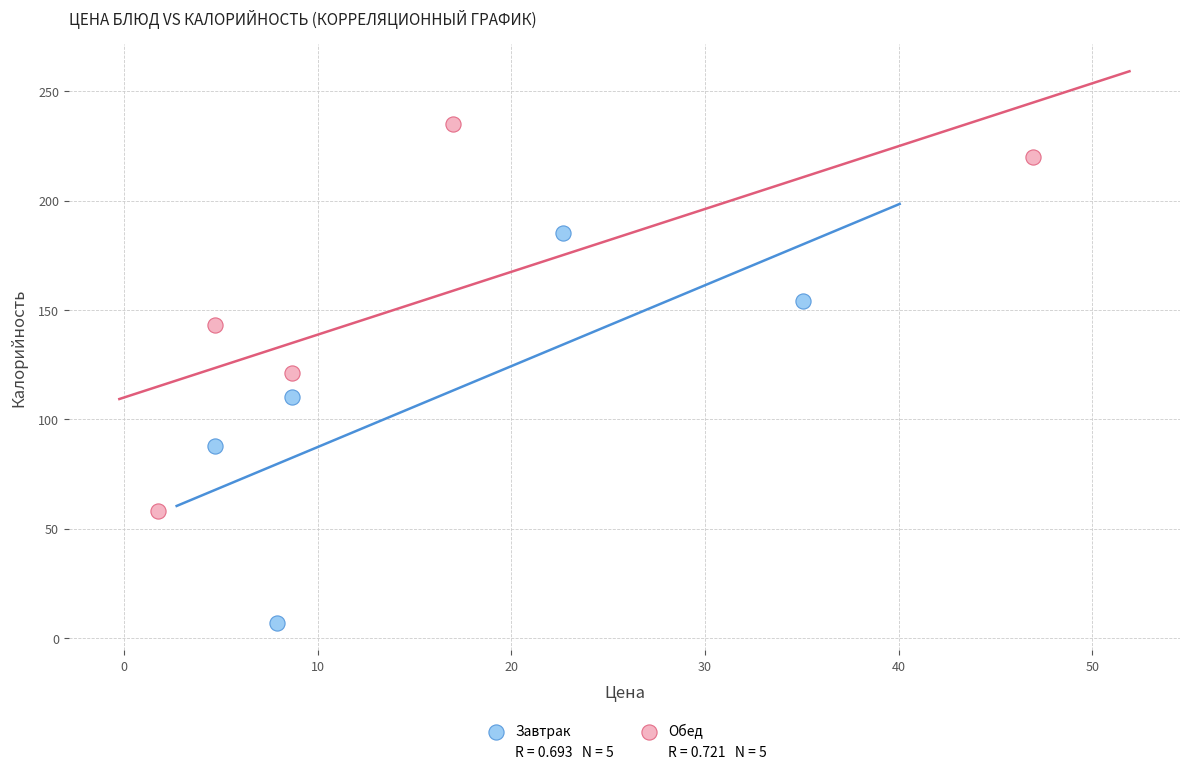

Which series contains the highest Y value?

Обед